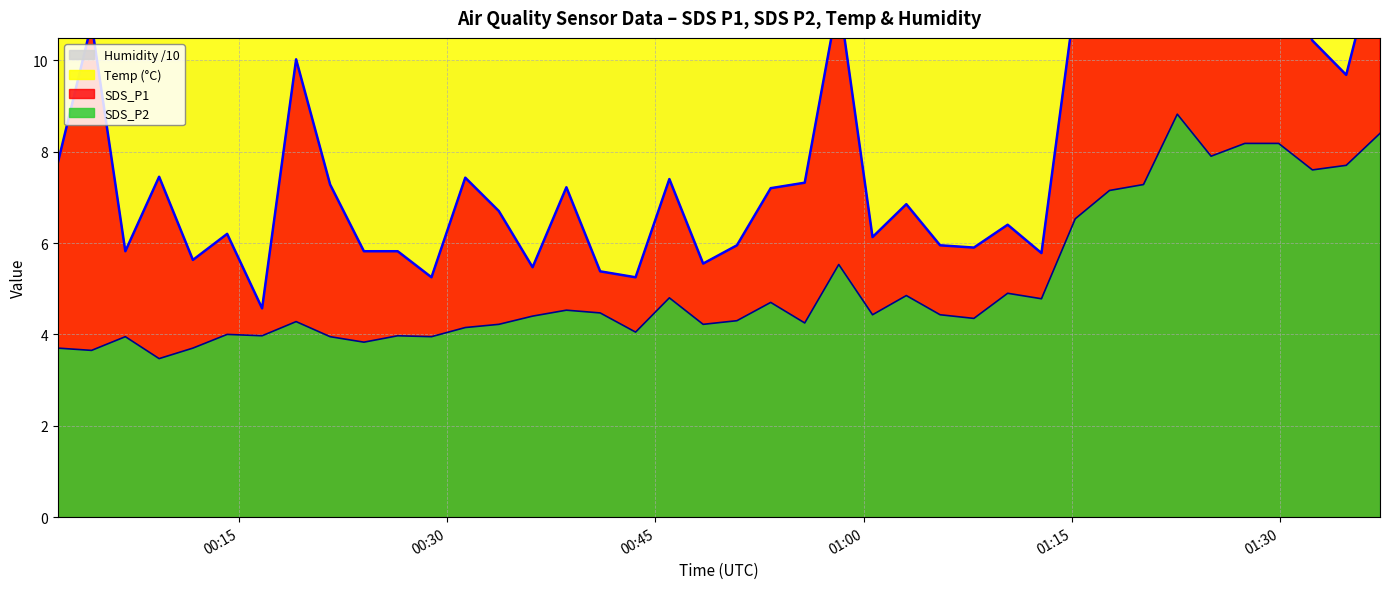

At which category does Temp reach its first local valley?

2022/07/08 00:50:52